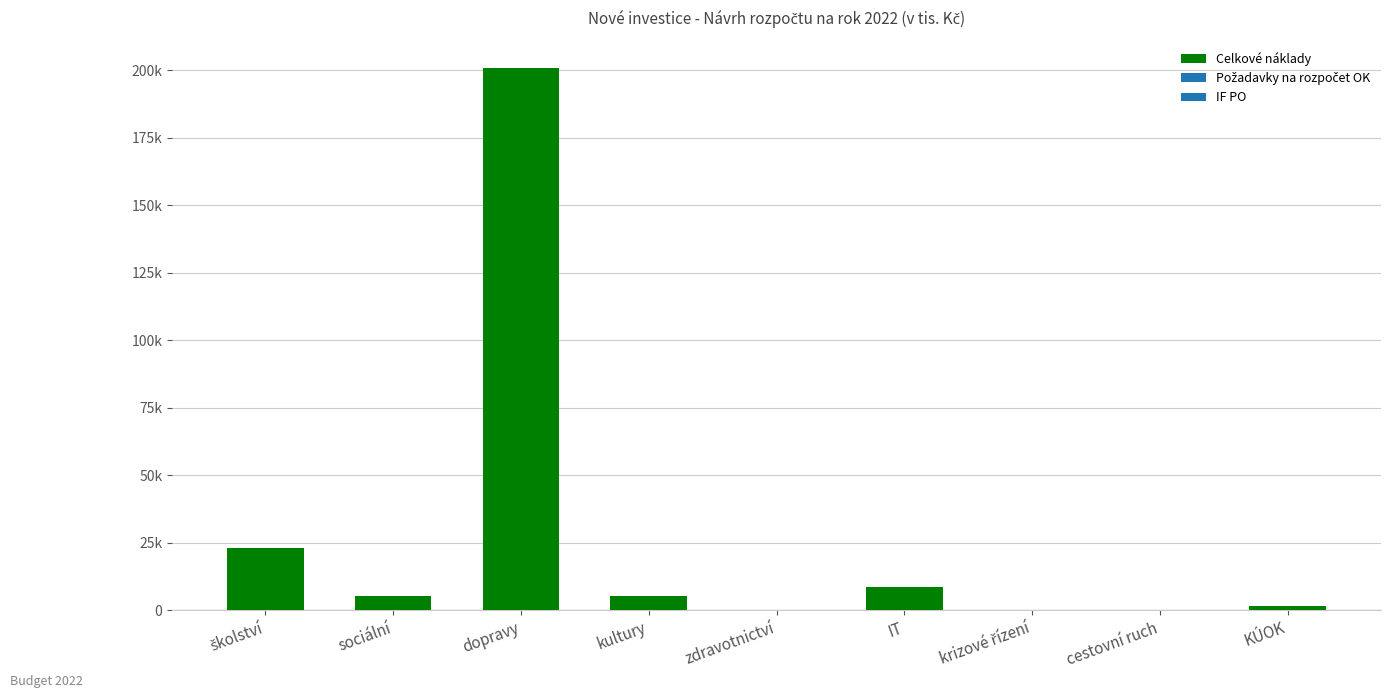

What is the maximum value shown in the chart?

200848